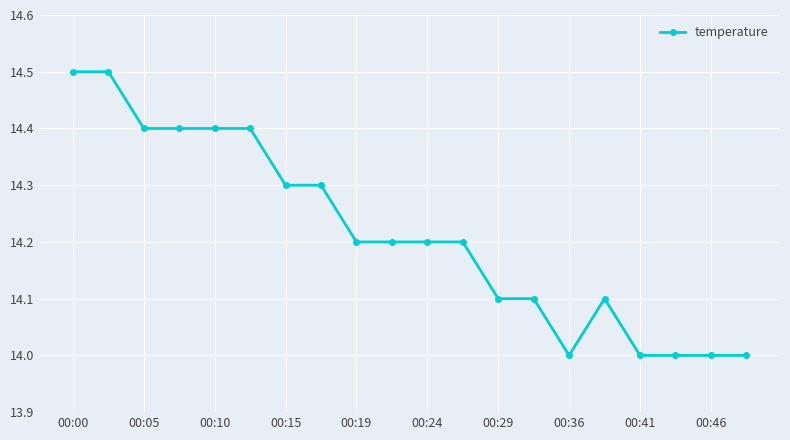

What is the minimum value shown in the chart?

14.0